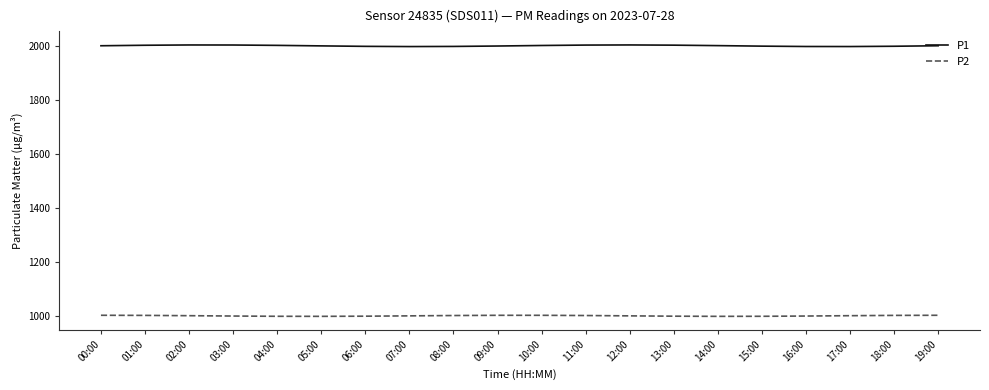

Is the value of P2 at 00:00 greater than the value of P1 at 05:00?

No